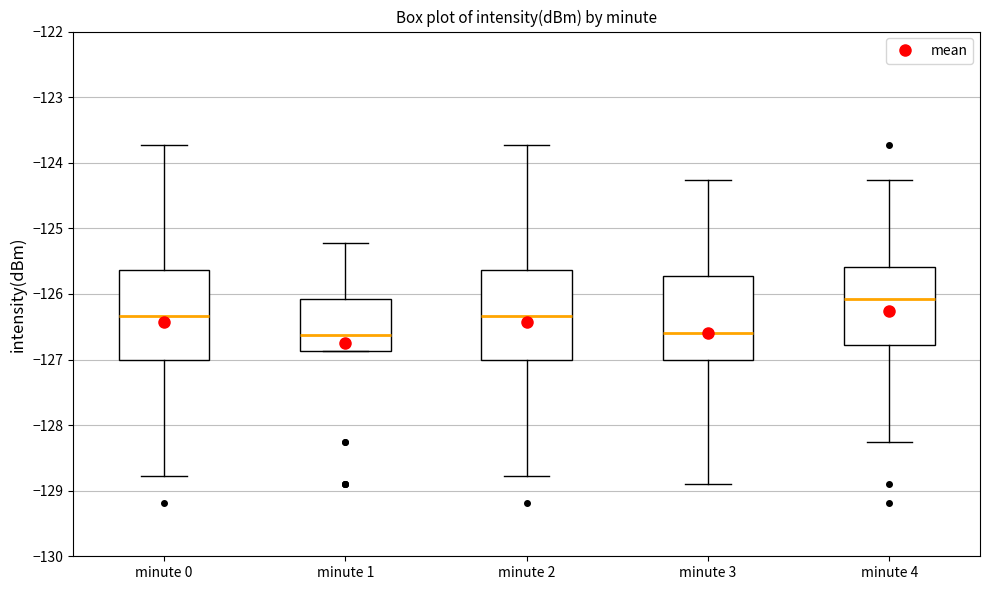

Reading left to right, read every box against the y-axis: the position of its median line, the range the box covers, and the ends of its whiskers. The values are not printed on the chart, so give them approximately, as read against the axis.

minute 0: median -126.3, box -127.0 to -125.6, whiskers -128.8 to -123.7
minute 1: median -126.6, box -126.9 to -126.1, whiskers -126.9 to -125.2
minute 2: median -126.3, box -127.0 to -125.6, whiskers -128.8 to -123.7
minute 3: median -126.6, box -127.0 to -125.7, whiskers -128.9 to -124.3
minute 4: median -126.1, box -126.8 to -125.6, whiskers -128.3 to -124.3